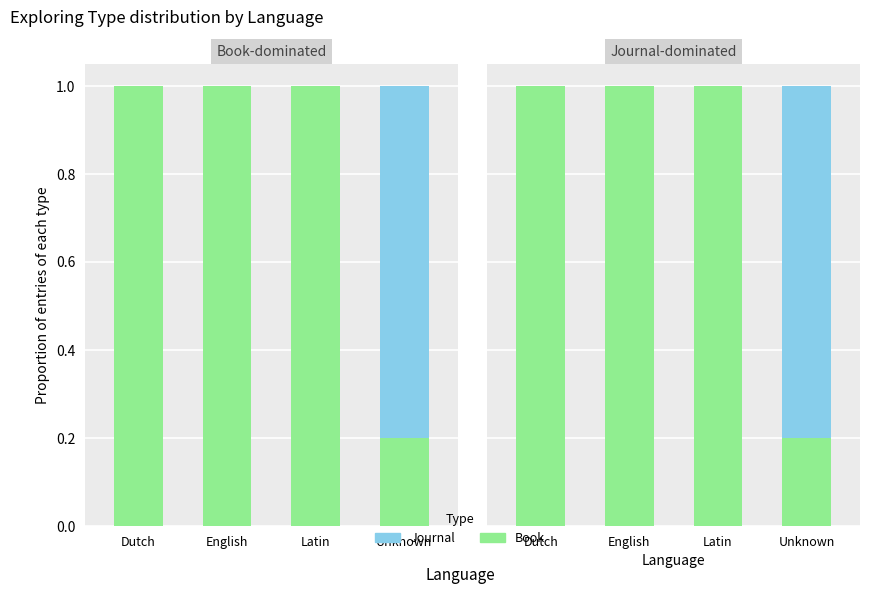

Which series has the largest range (max minus min)?

Book